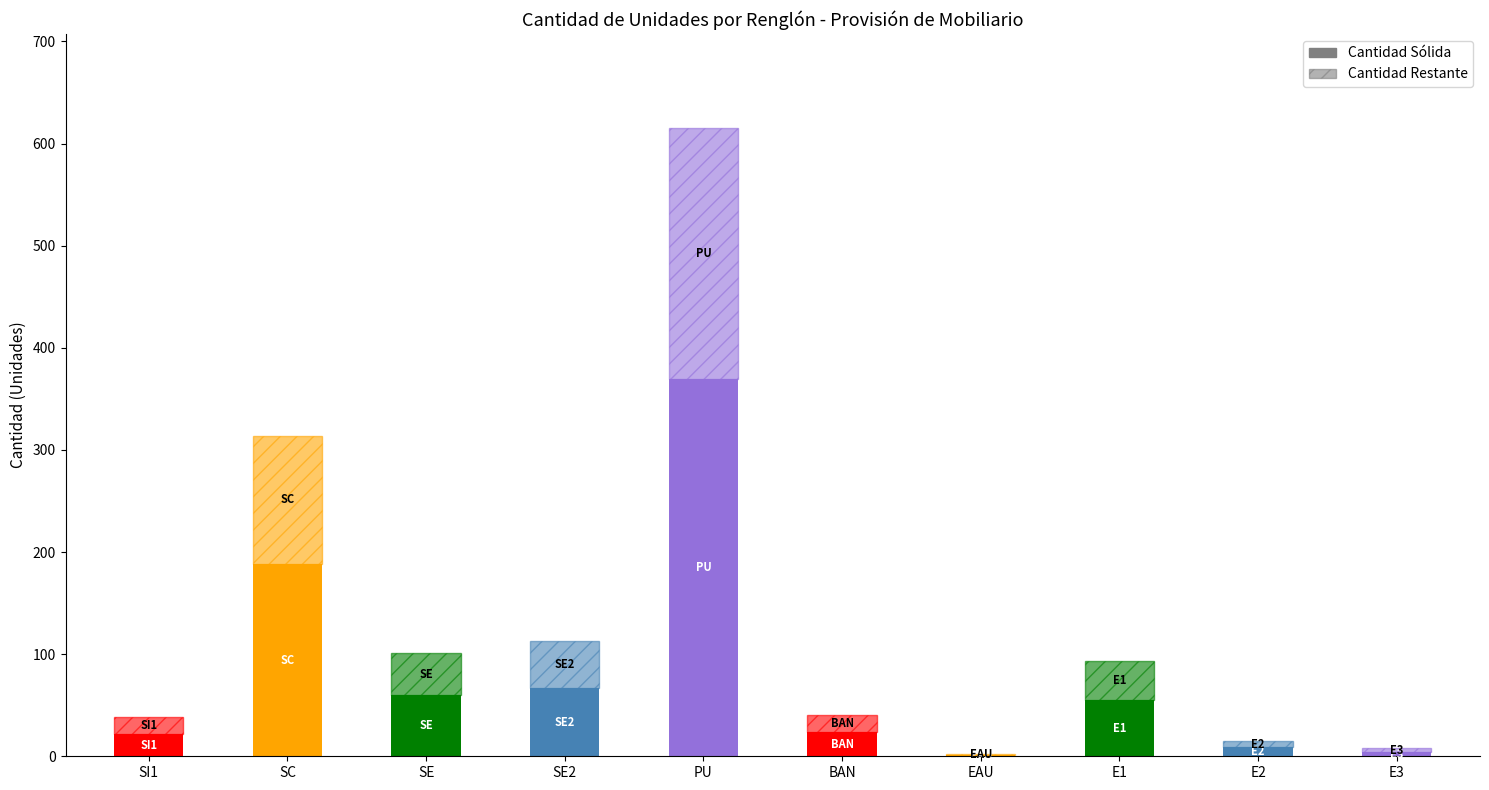

What position from the left is PU - Pupitre?

5